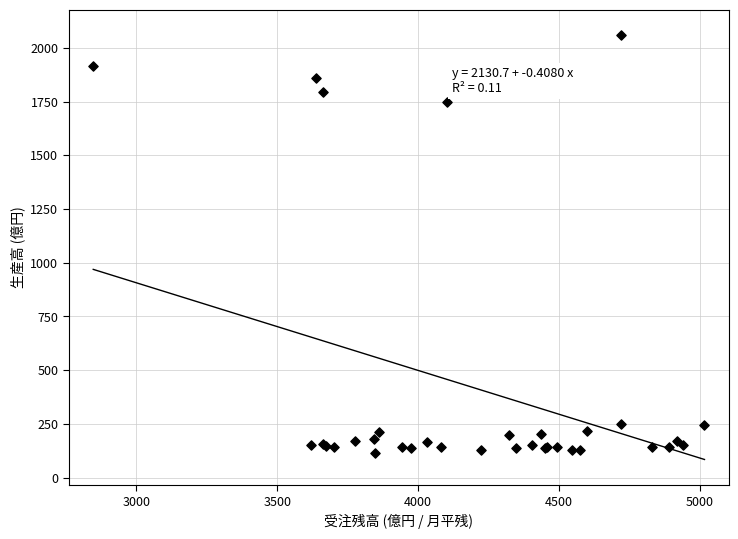

What Y value in the scatter plot is closest to 1086?

1748.0